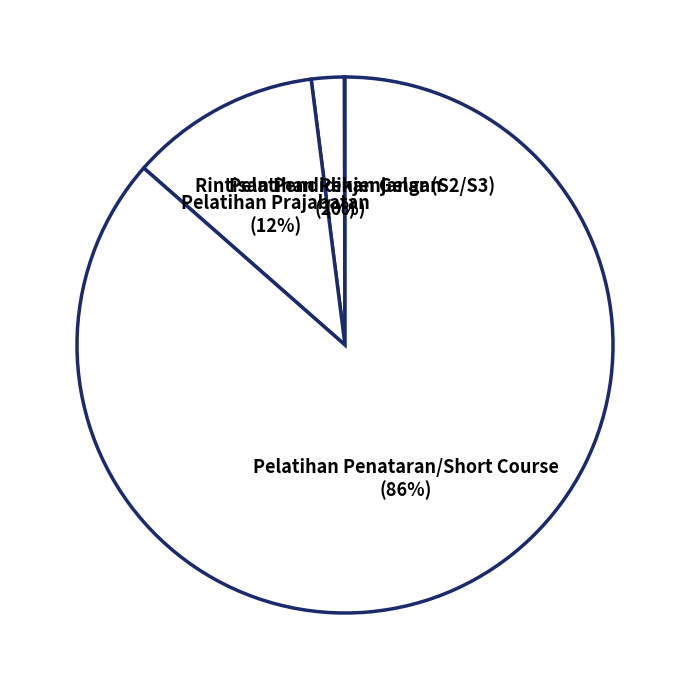

Rank the categories by value from highest to lowest.

Pelatihan Penataran/Short Course, Pelatihan Prajabatan, Pelatihan Penjenjangan, Rintisan Pendidikan Gelar (S2/S3)